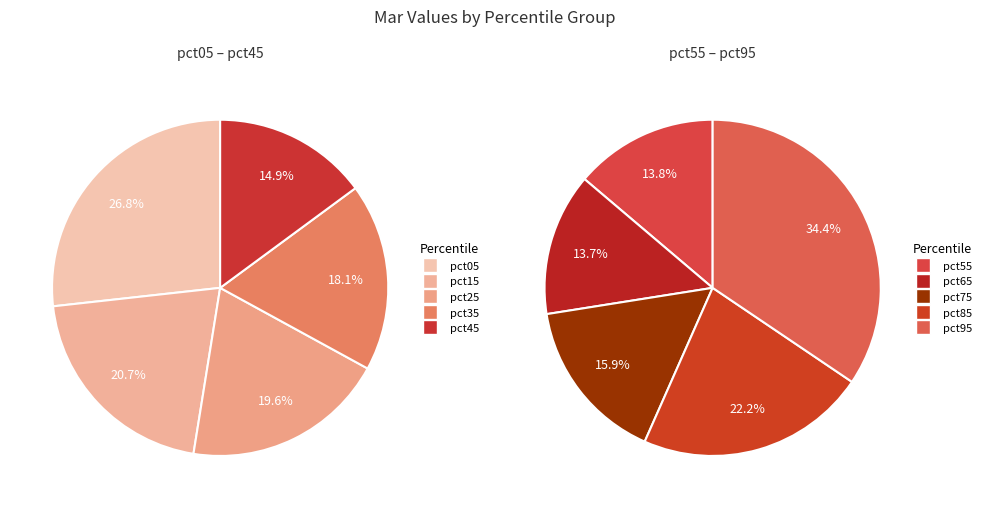

Is there any slice that represents more than half of the pie?

No